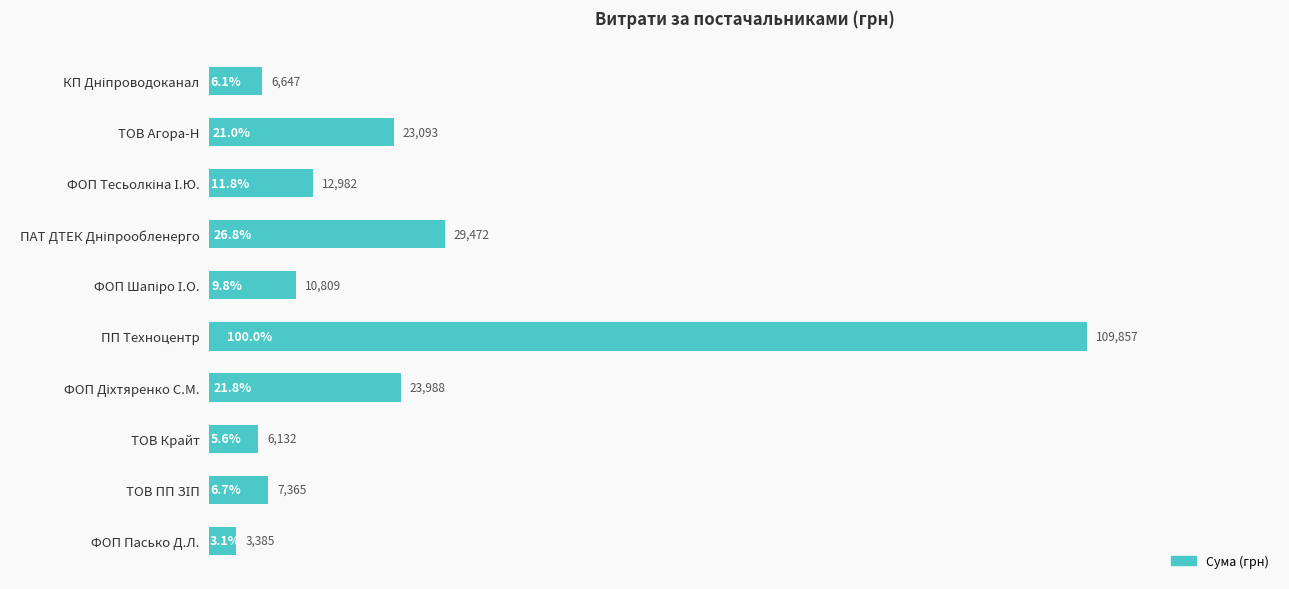

At which category does the chart reach its minimum across all series?

ФОП Пасько Д.Л.